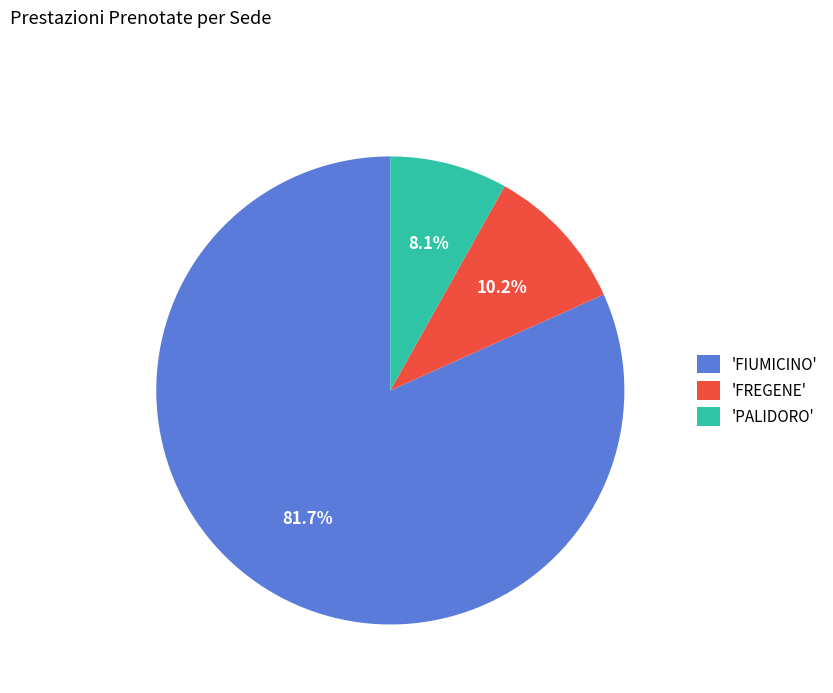

Approximately how many times larger is the value at 'FIUMICINO' compared to 'PALIDORO'?

10.1